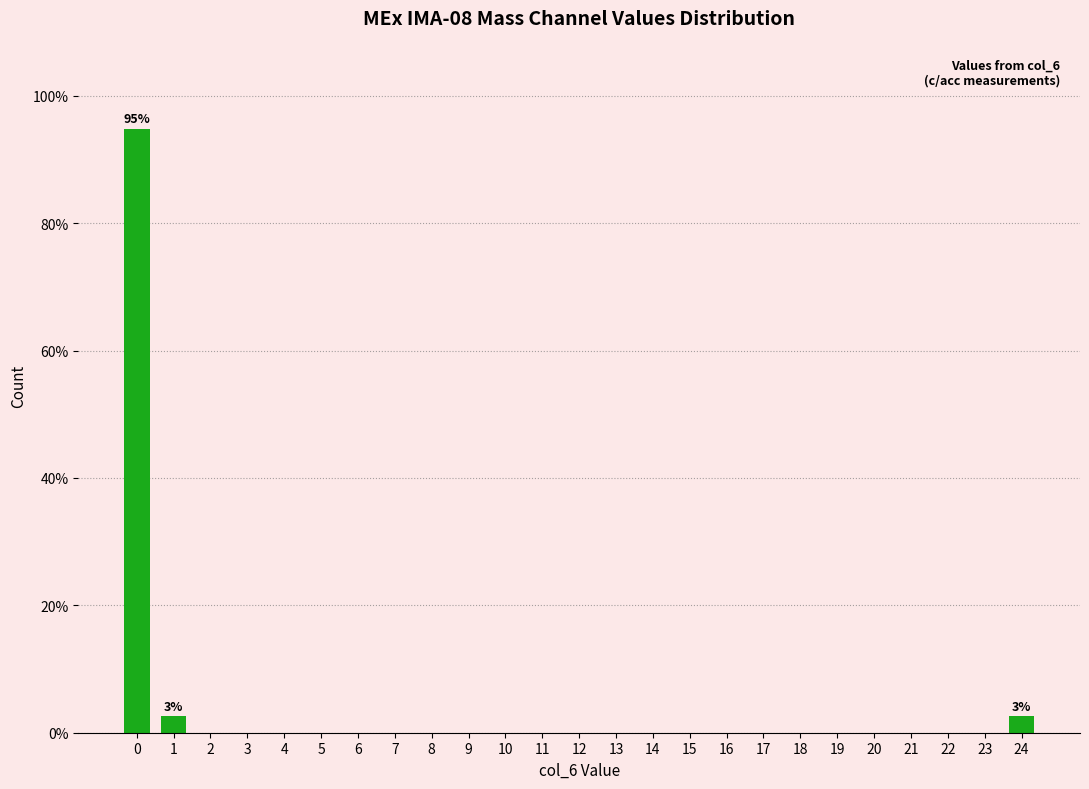

Reading left to right, extract all data points from this chart.

0=94.9	1=2.6	2=0.0	3=0.0	4=0.0	5=0.0	6=0.0	7=0.0	8=0.0	9=0.0	10=0.0	11=0.0	12=0.0	13=0.0	14=0.0	15=0.0	16=0.0	17=0.0	18=0.0	19=0.0	20=0.0	21=0.0	22=0.0	23=0.0	24=2.6